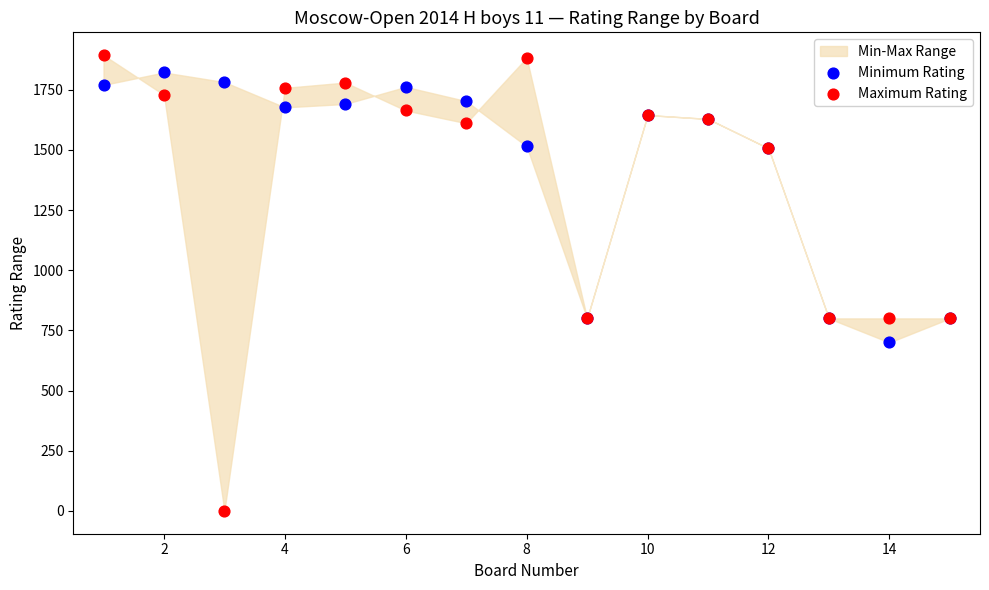

Which series has the largest Y range (max minus min)?

Maximum Rating